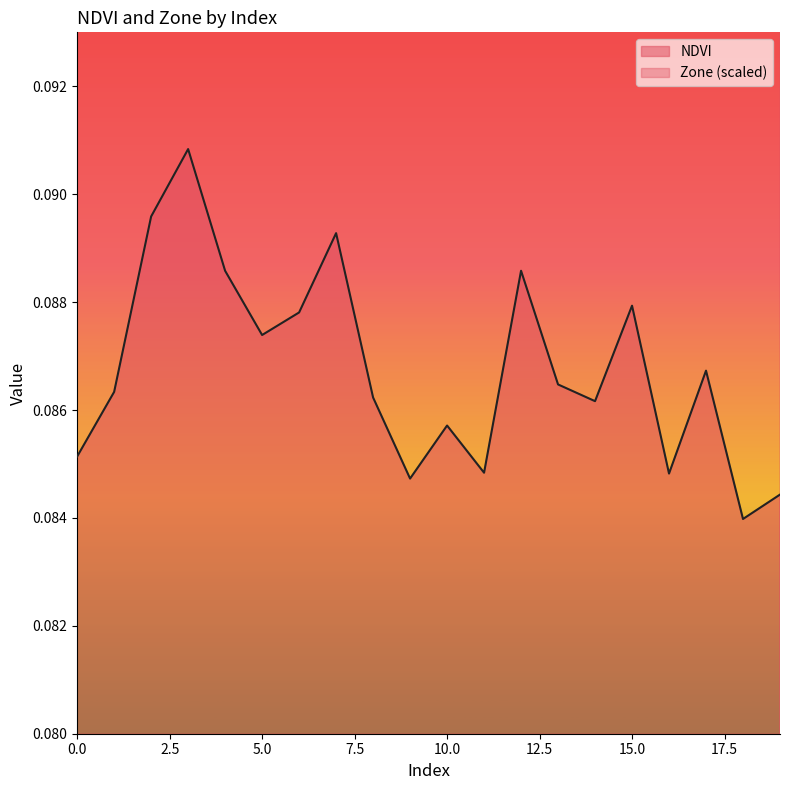

True or false: Zone and NDVI intersect in this chart.

False